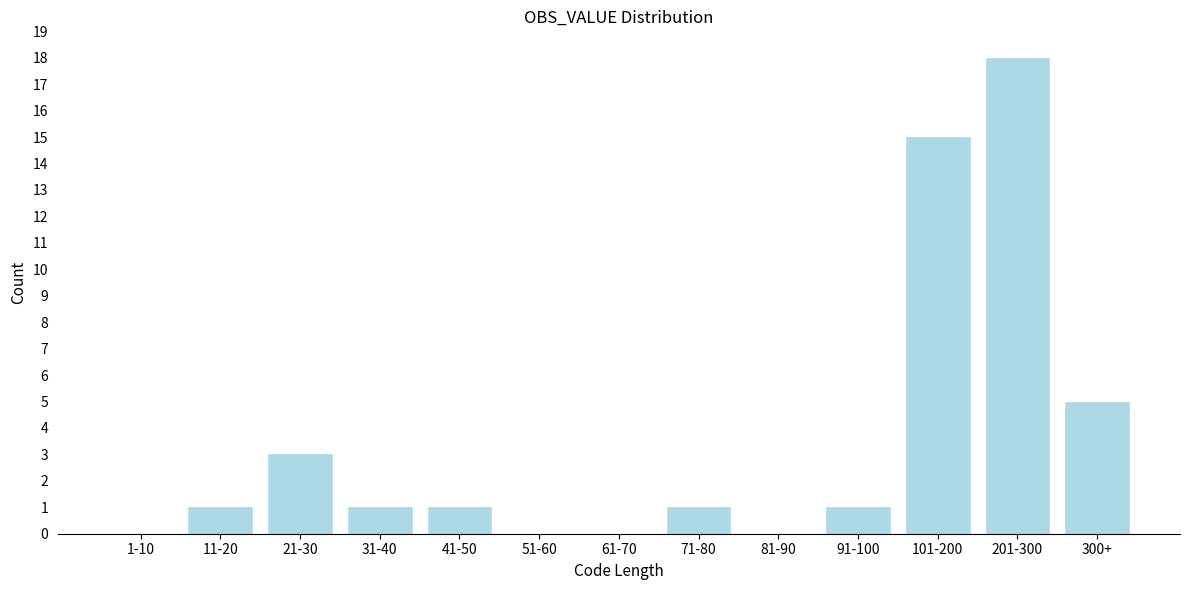

Reading right to left, extract all data points from this chart.

300+=5	201-300=18	101-200=15	91-100=1	81-90=0	71-80=1	61-70=0	51-60=0	41-50=1	31-40=1	21-30=3	11-20=1	1-10=0